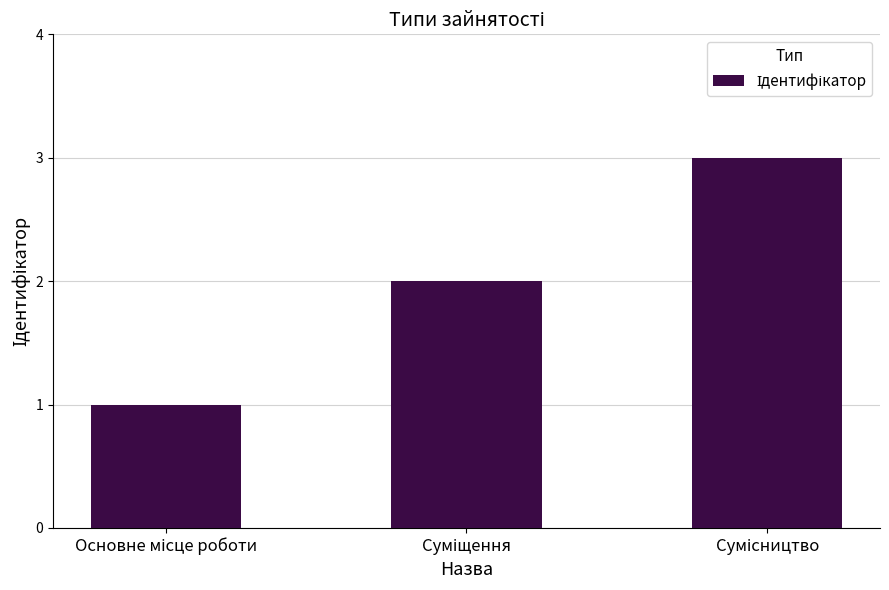

What is the maximum value shown in the chart?

3